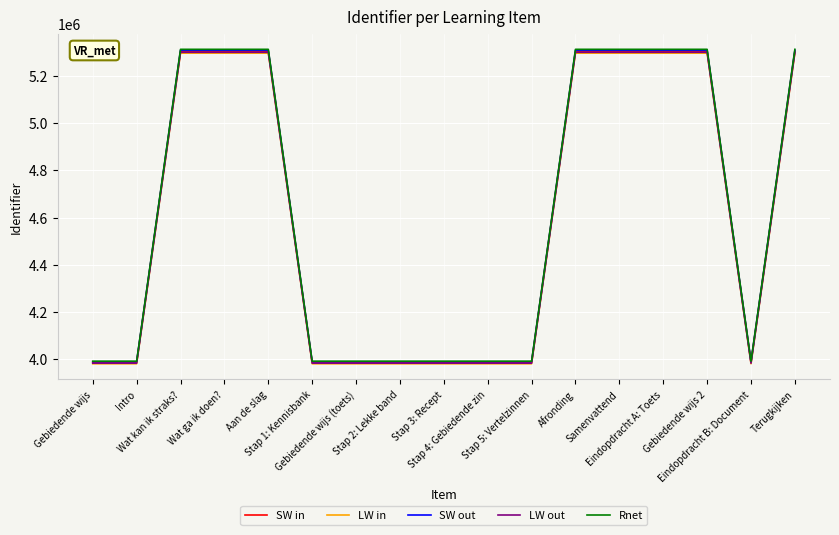

What is the maximum value for LW in?

5296048.7